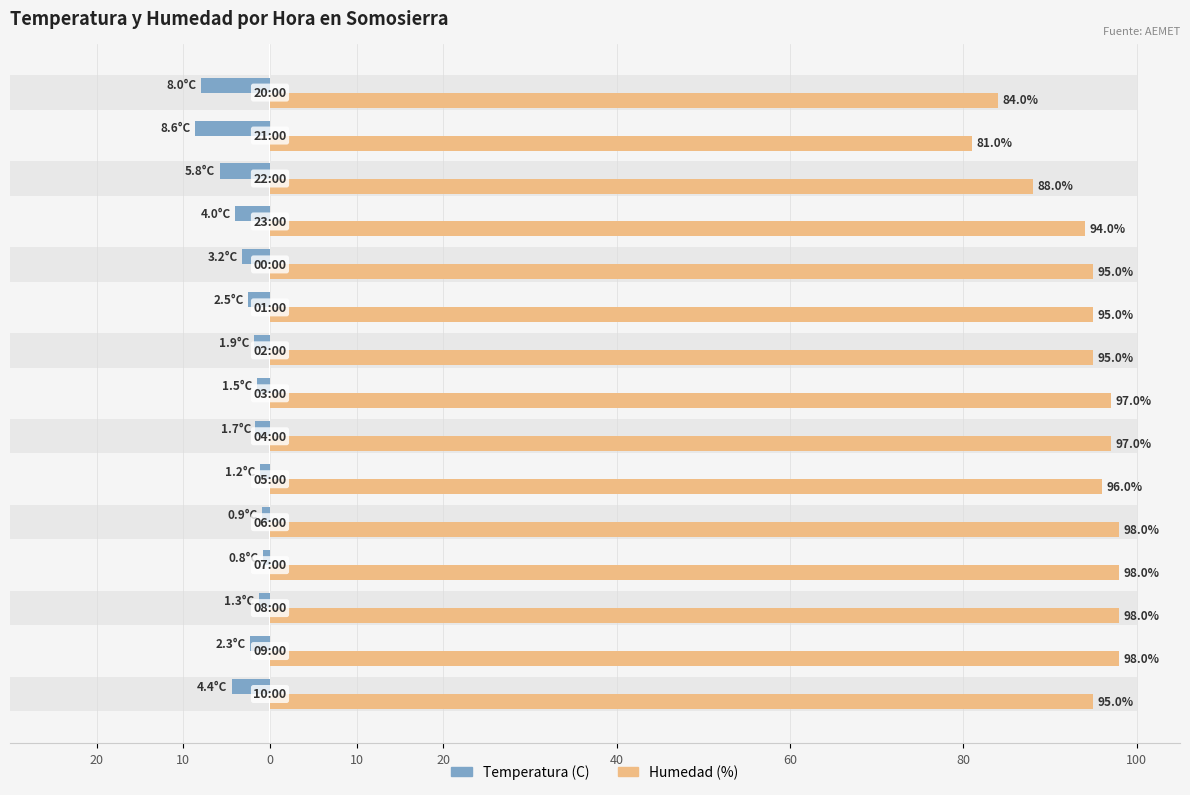

What are all the series names shown in the legend?

Temperatura (C), Humedad (%)